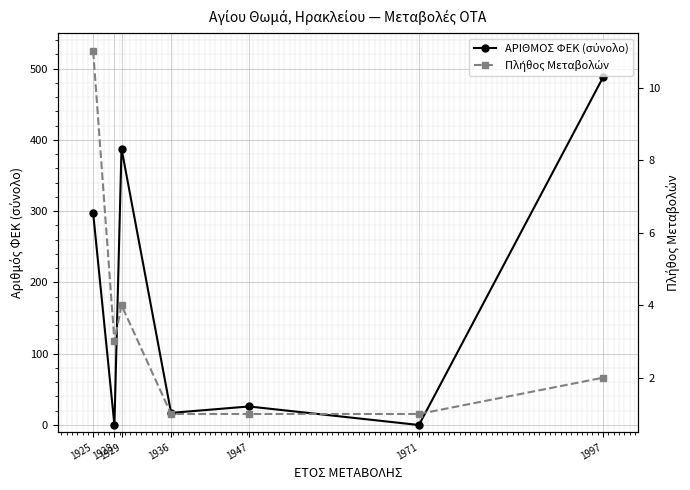

Reading left to right, list all the values displayed in this chart.

ΑΡΙΘΜΟΣ ΦΕΚ (σύνολο): 297	0	388	17	26	0	488
Πλήθος Μεταβολών: 11	3	4	1	1	1	2